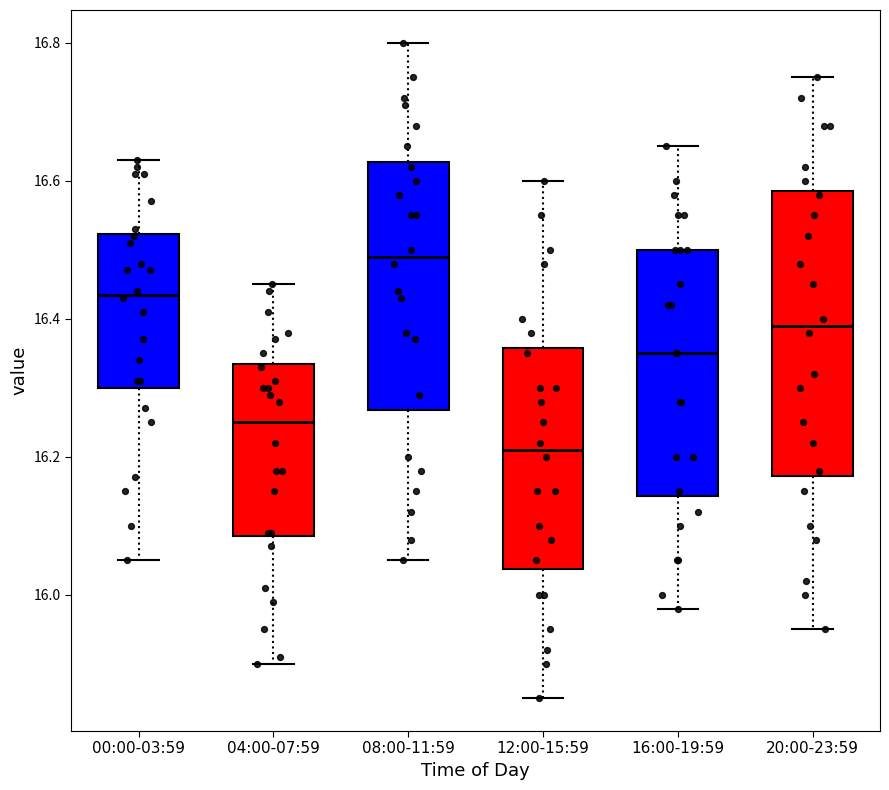

Reading left to right, read every box against the y-axis: the position of its median line, the range the box covers, and the ends of its whiskers. The values are not printed on the chart, so give them approximately, as read against the axis.

00:00-03:59: median 16.44, box 16.30 to 16.52, whiskers 16.06 to 16.64
04:00-07:59: median 16.26, box 16.08 to 16.34, whiskers 15.90 to 16.46
08:00-11:59: median 16.50, box 16.26 to 16.62, whiskers 16.06 to 16.80
12:00-15:59: median 16.22, box 16.04 to 16.36, whiskers 15.86 to 16.60
16:00-19:59: median 16.36, box 16.14 to 16.50, whiskers 15.98 to 16.66
20:00-23:59: median 16.40, box 16.18 to 16.58, whiskers 15.96 to 16.76